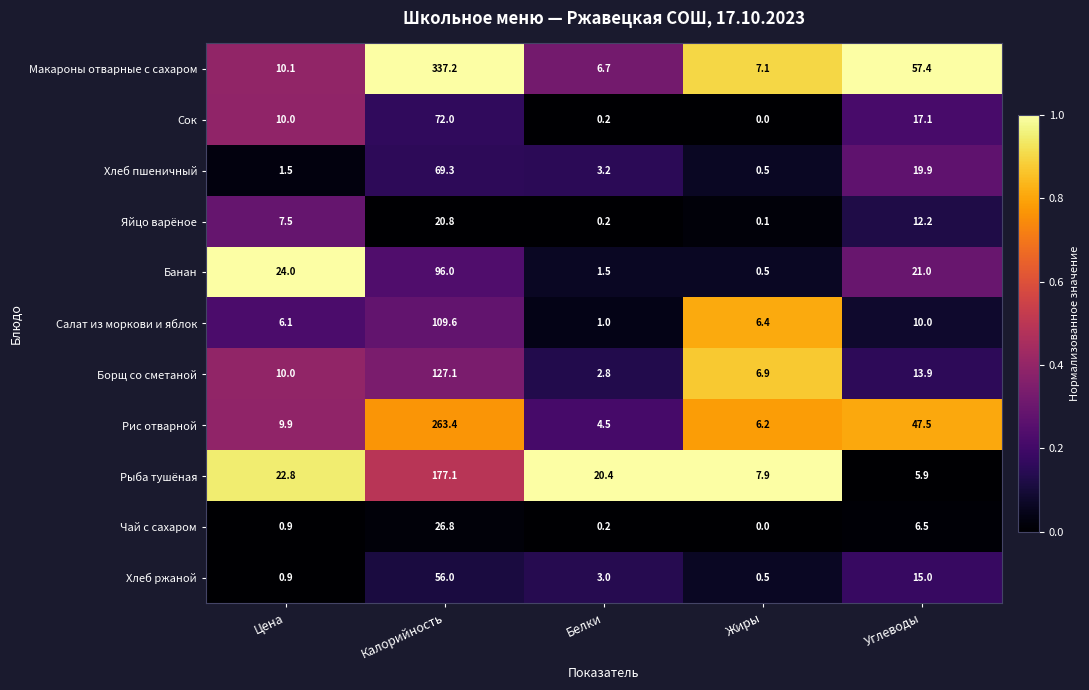

Which series changed the most between Калорийность and Белки?

Макароны отварные с сахаром